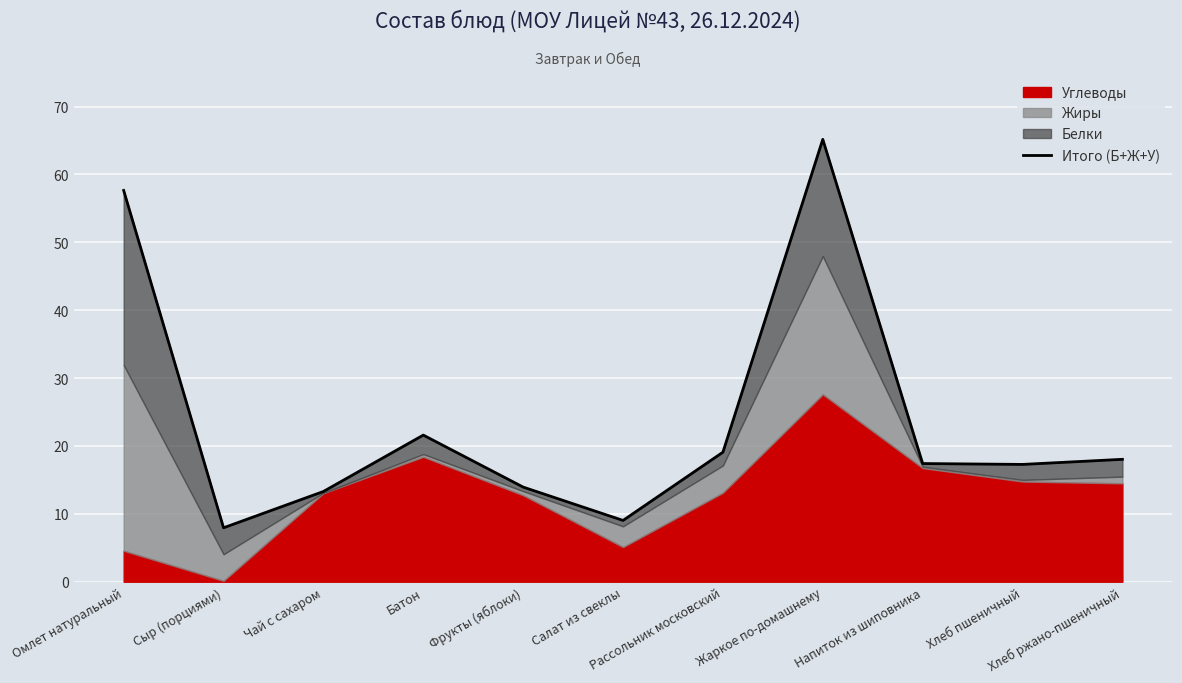

Reading left to right, list all the values displayed in this chart.

Омлет натуральный=57.6	Сыр (порциями)=7.9	Чай с сахаром=13.3	Батон=21.6	Фрукты (яблоки)=13.9	Салат из свеклы=9.0	Рассольник московский=19.1	Жаркое по-домашнему=65.2	Напиток из шиповника=17.4	Хлеб пшеничный=17.3	Хлеб ржано-пшеничный=18.0